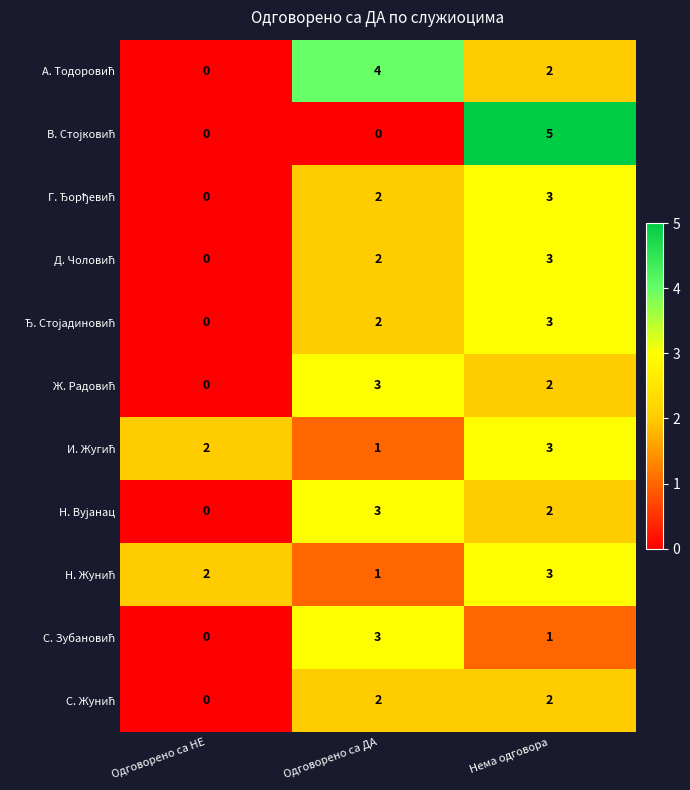

What is the greatest value displayed?

5